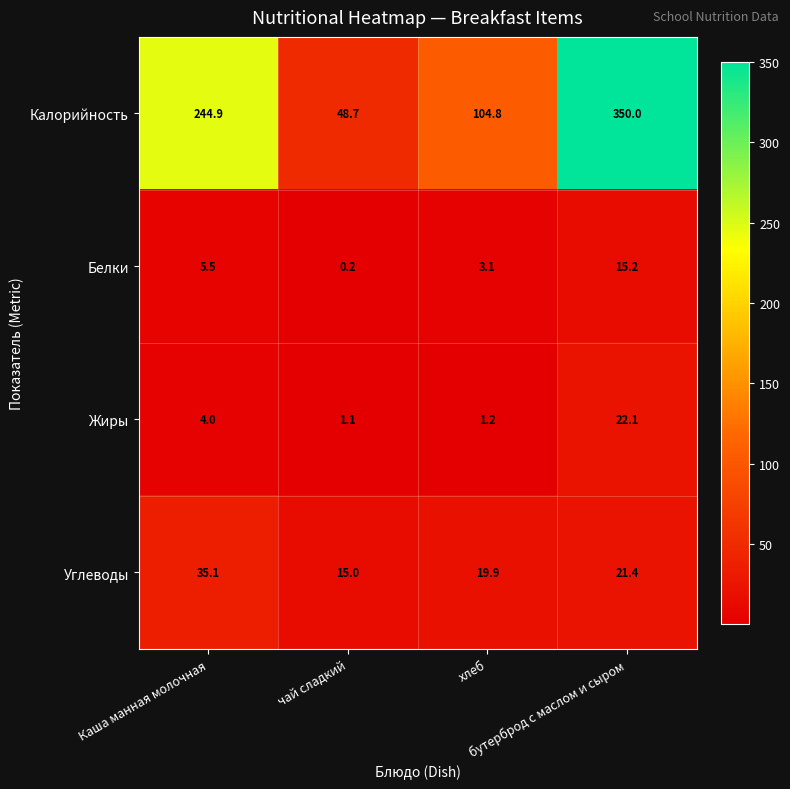

What is the total value across all series at бутерброд с маслом и сыром?

408.7